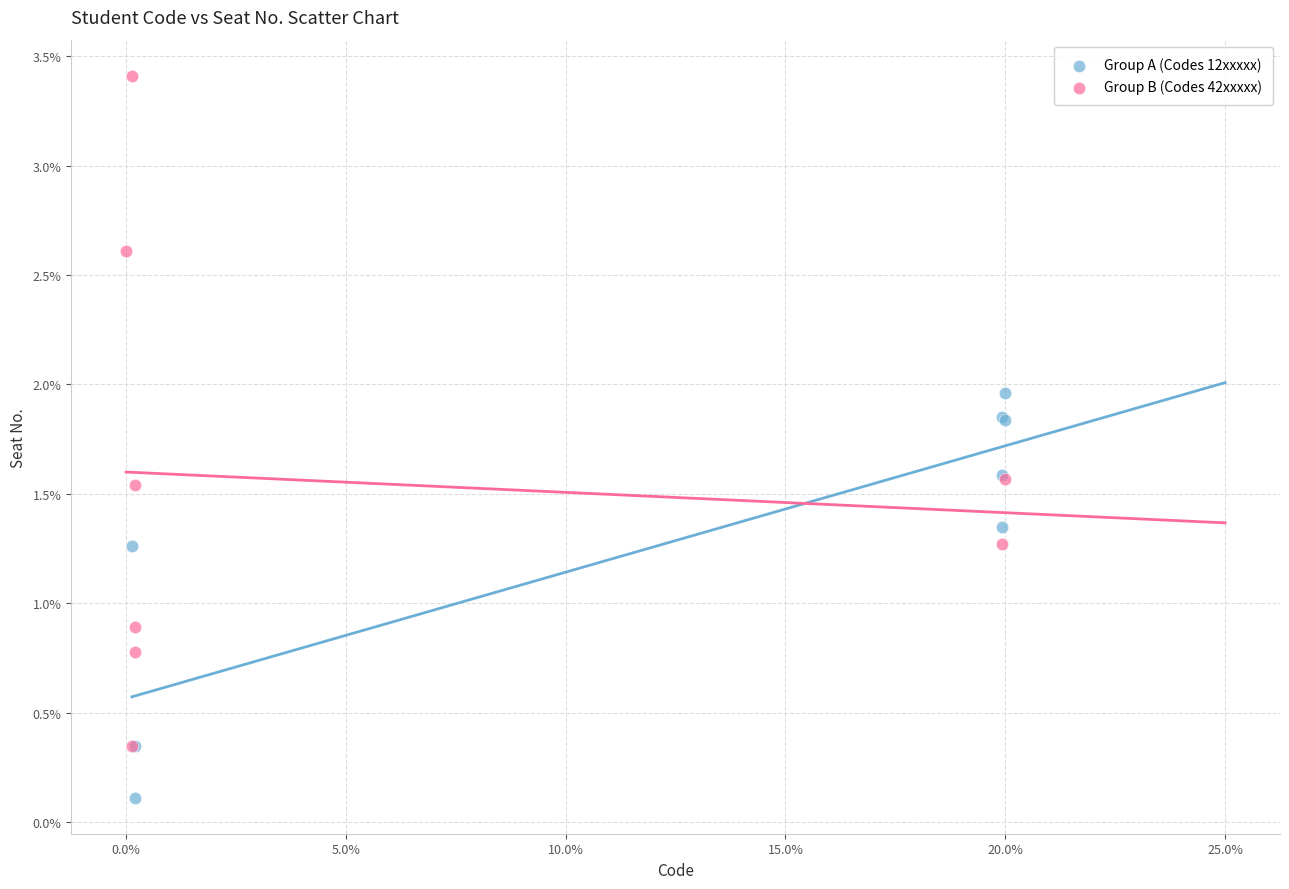

Which series has the largest Y range (max minus min)?

Group B (Codes 42xxxxx)